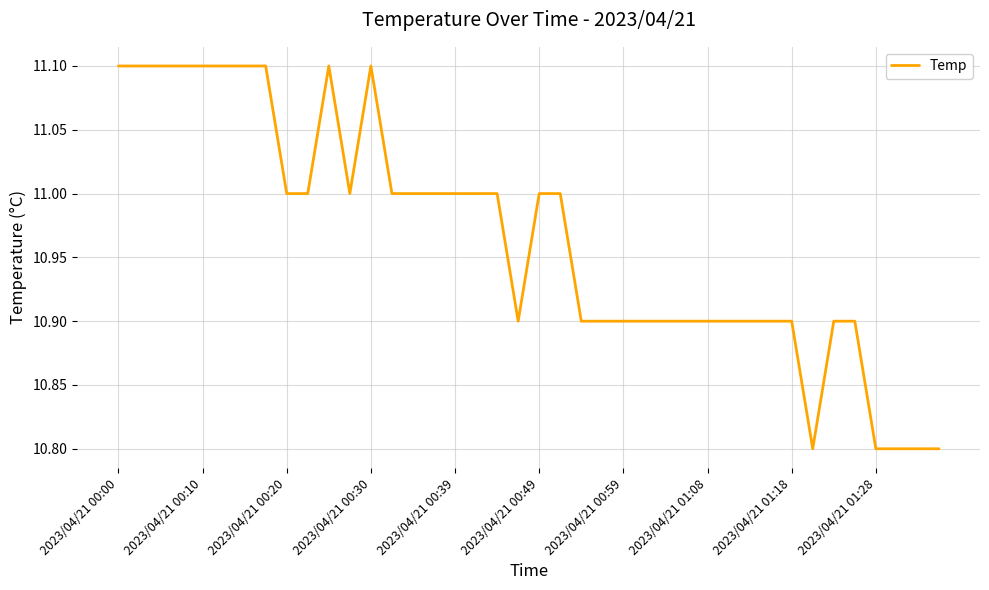

What is the difference between the maximum and minimum values?

0.3